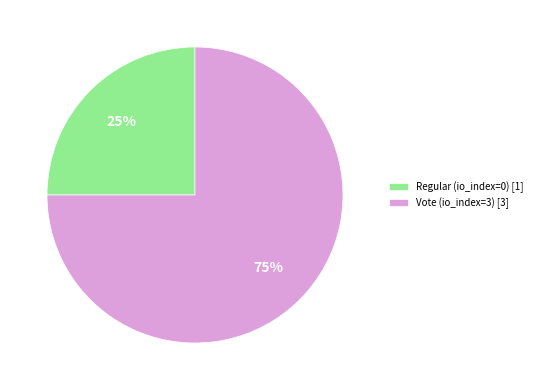

Is the sum of Regular (io_index=0) [1] and Vote (io_index=3) [3] greater than half?

Yes